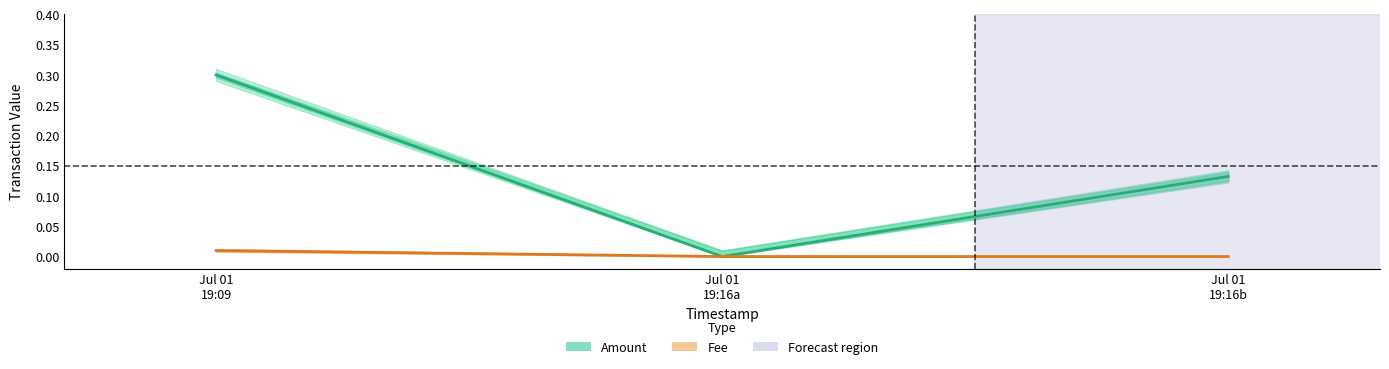

How many values in Amount are above zero?

2